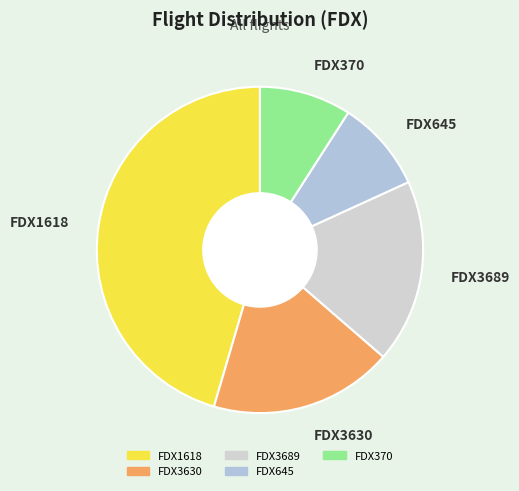

Count the number of slices in the pie.

5